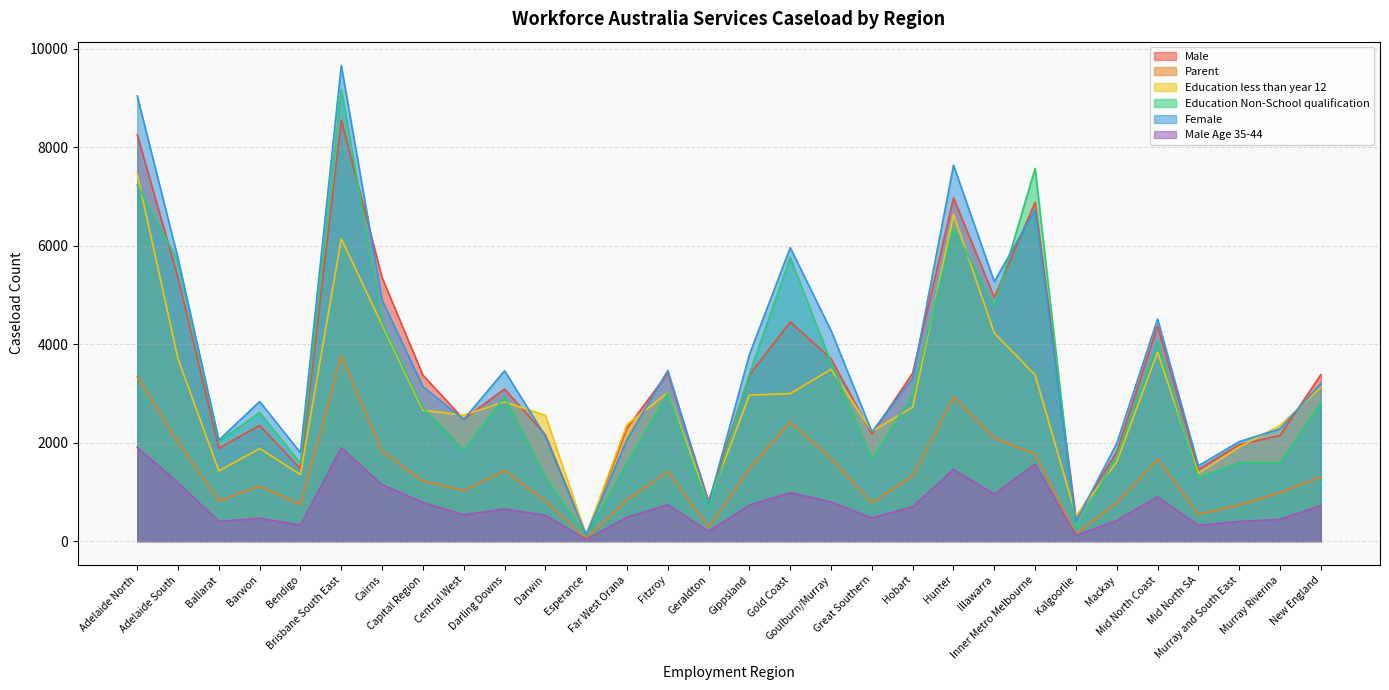

What is the minimum value for Female?

125